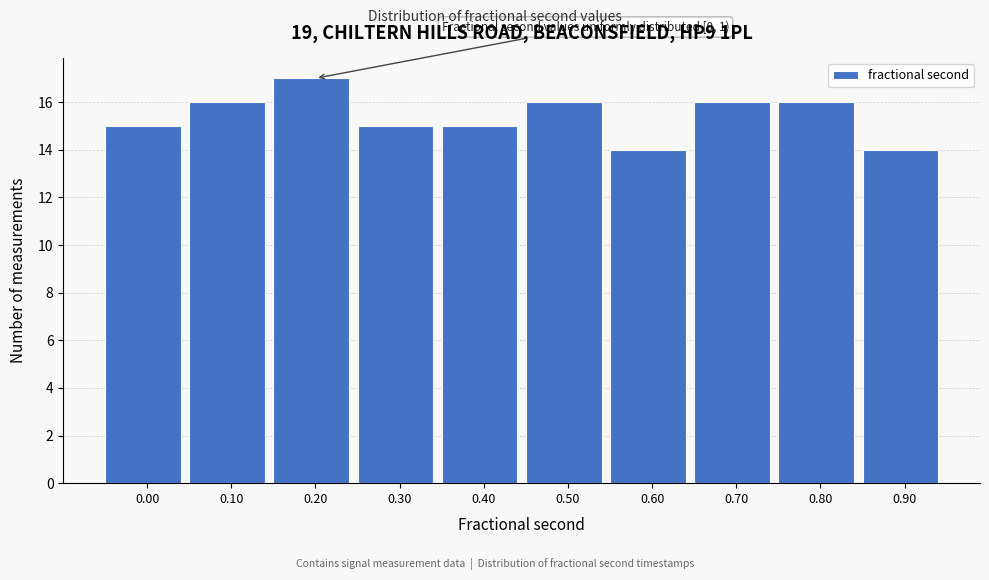

Reading left to right, extract all data points from this chart.

15	16	17	15	15	16	14	16	16	14